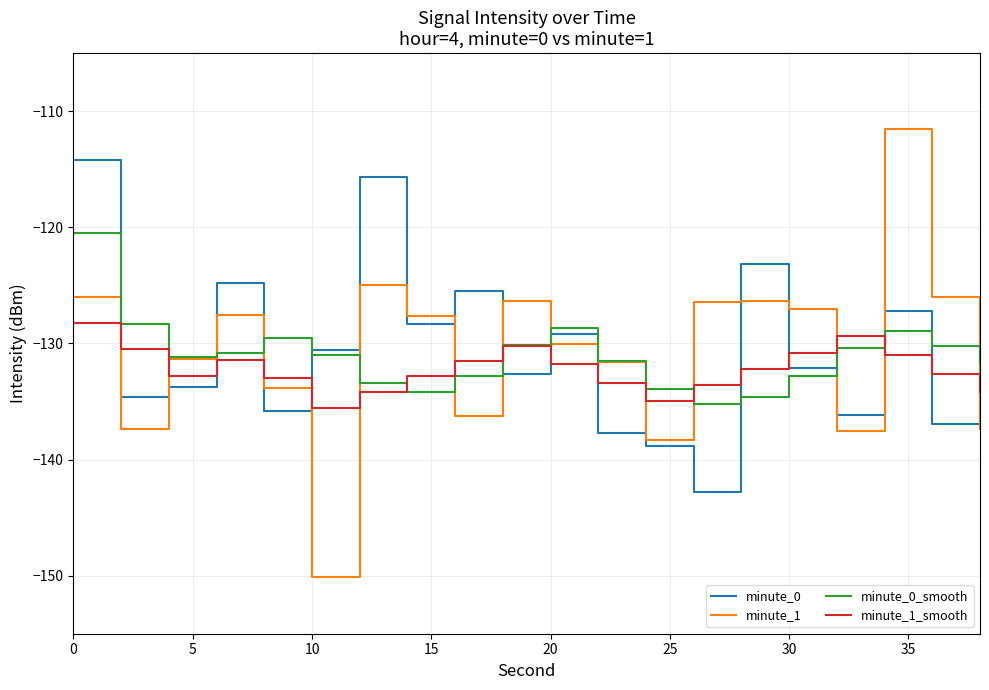

Which series has the widest spread of values?

minute_1